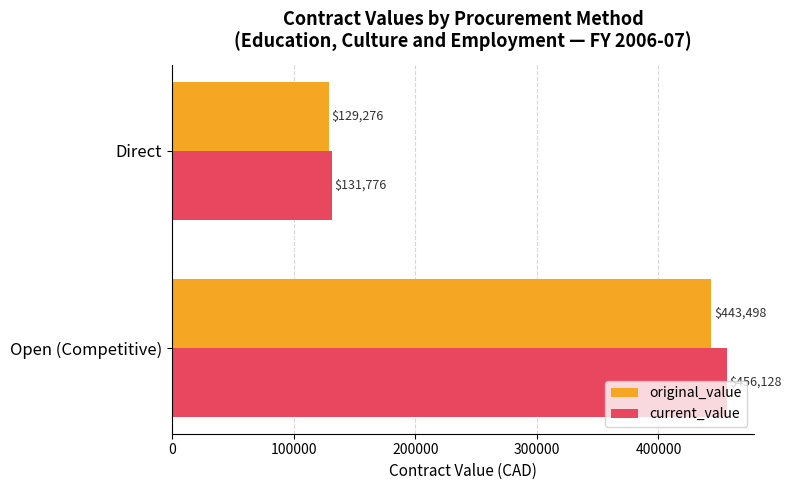

Count the number of categories in the chart.

2